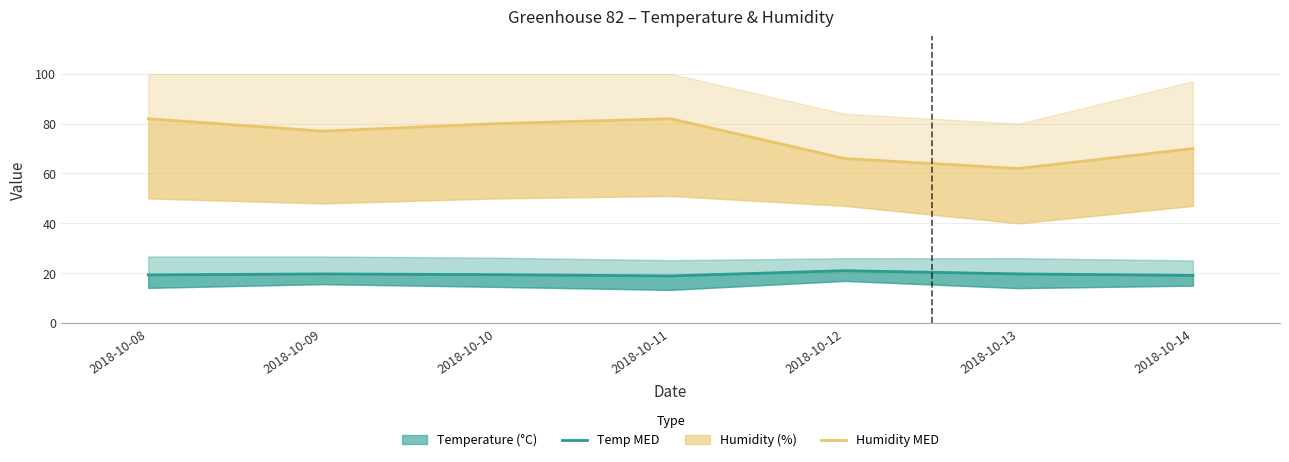

What is the sum of the Humidity MED values at 2018-10-10 and 2018-10-11?

162.0